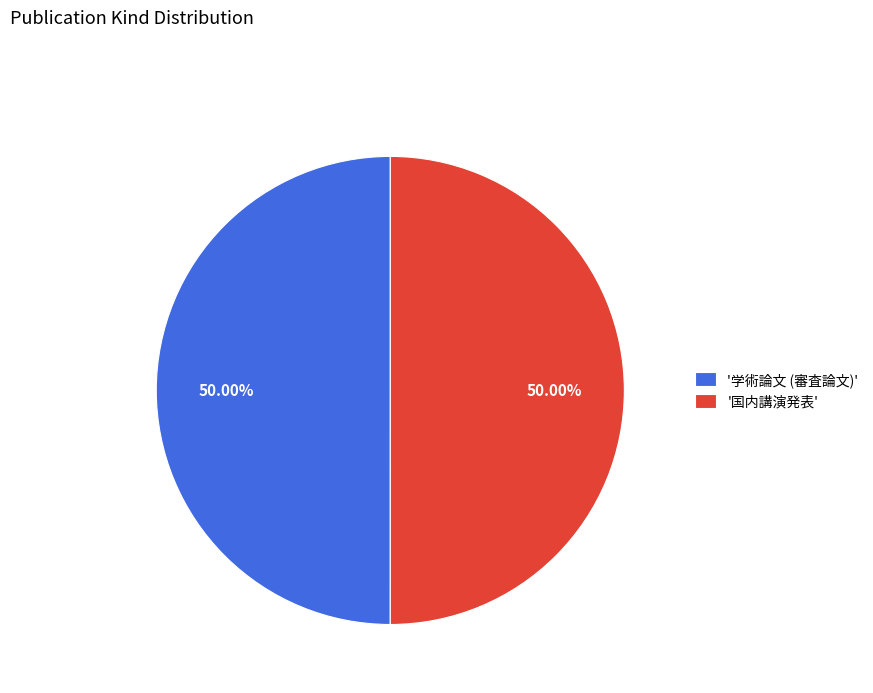

What is the ratio of the value at '学術論文 (審査論文)' to the value at '国内講演発表'?

1.0